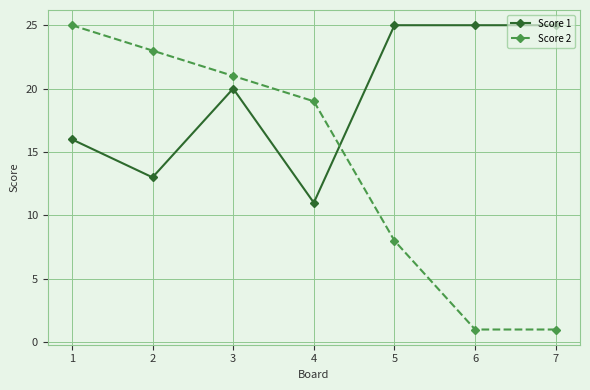

Does the chart display data point markers on the line(s)?

Yes